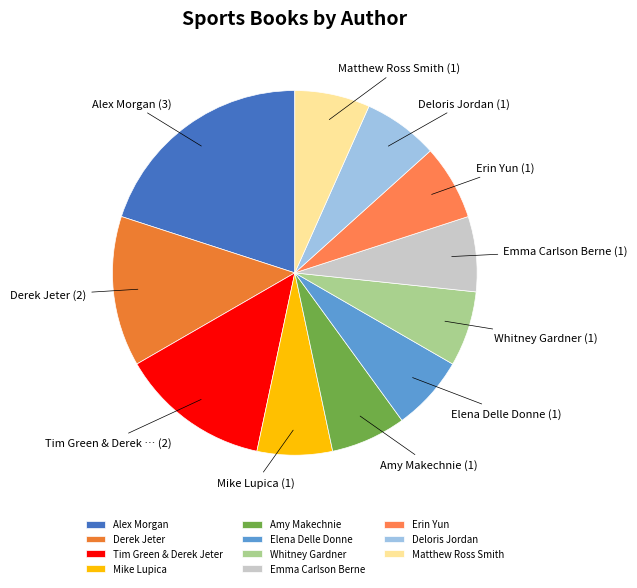

How many segments does this pie chart have?

11